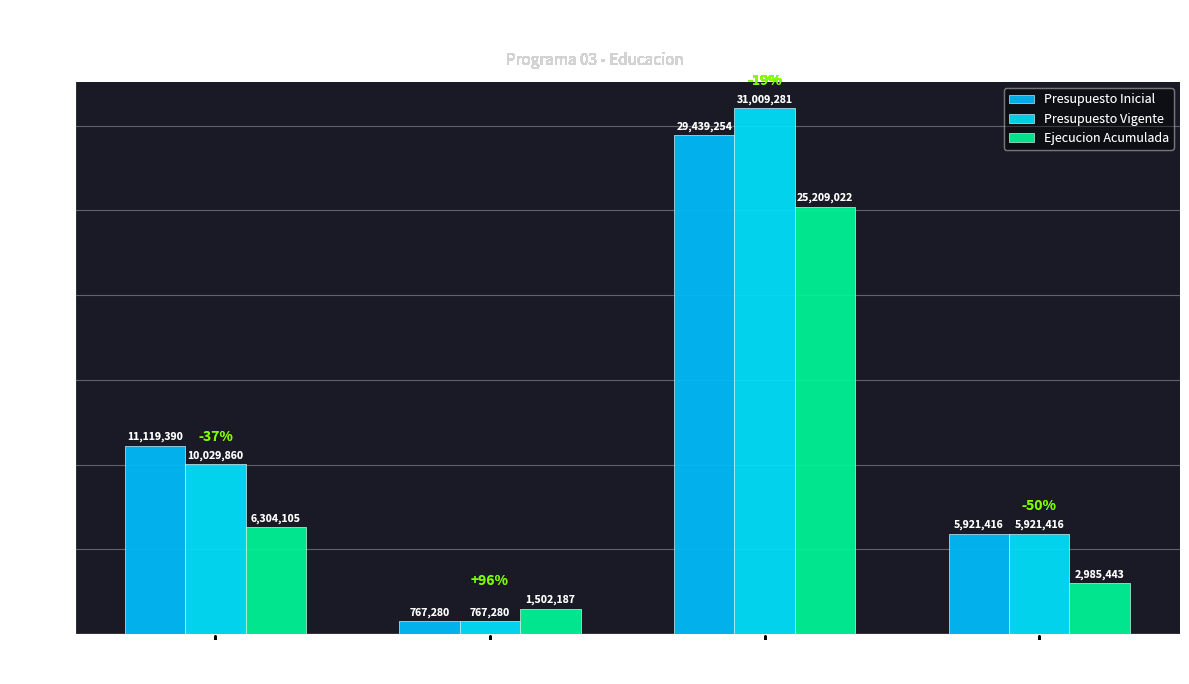

Which series has the widest spread of values?

Presupuesto Vigente